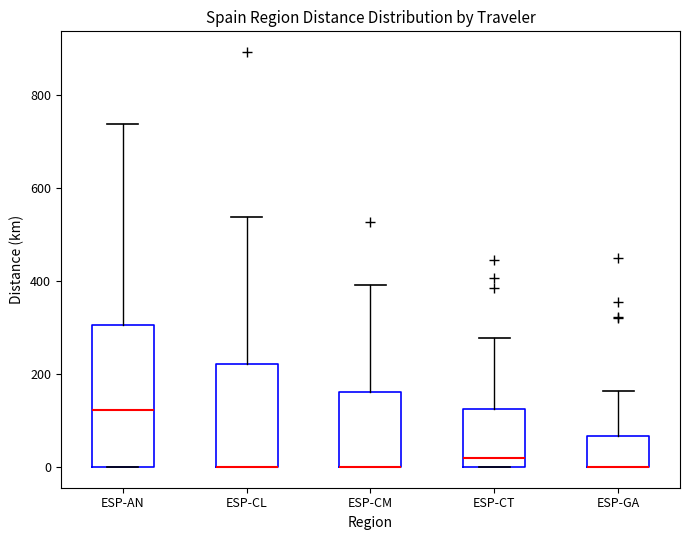

Comparing the boxes themselves (not the whiskers), which one is the tallest?

ESP-AN